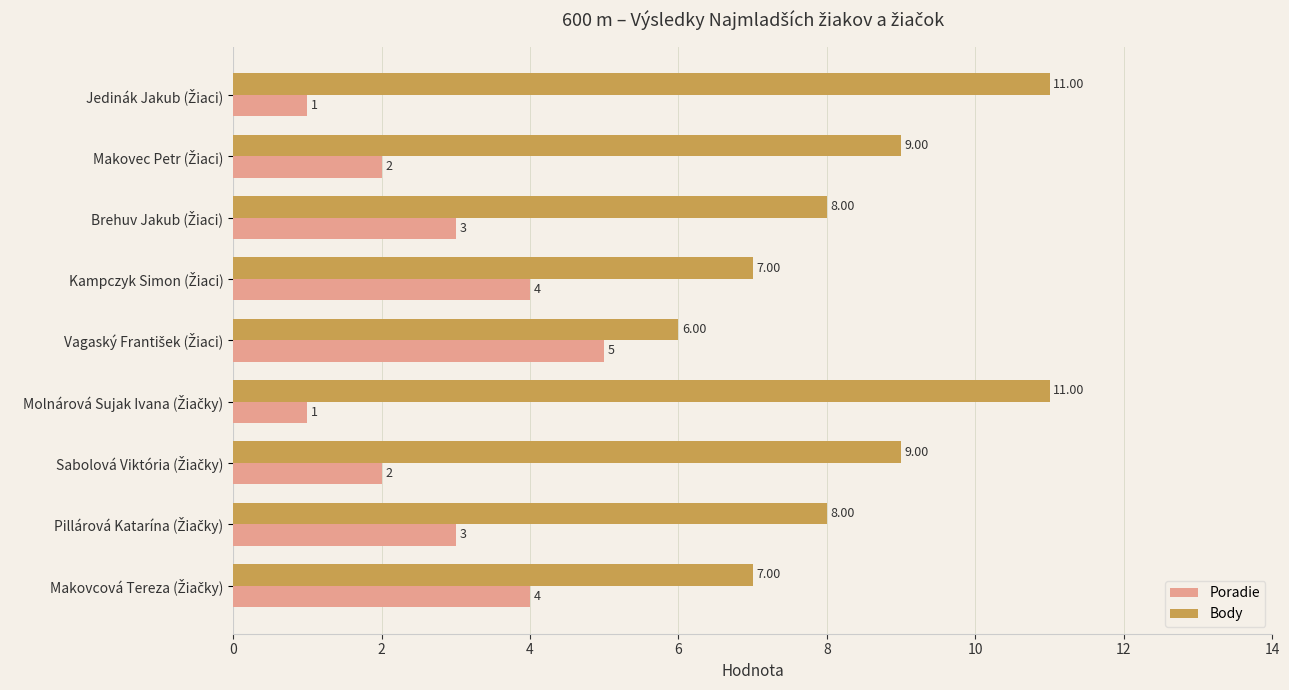

Which series has the largest range (max minus min)?

Body